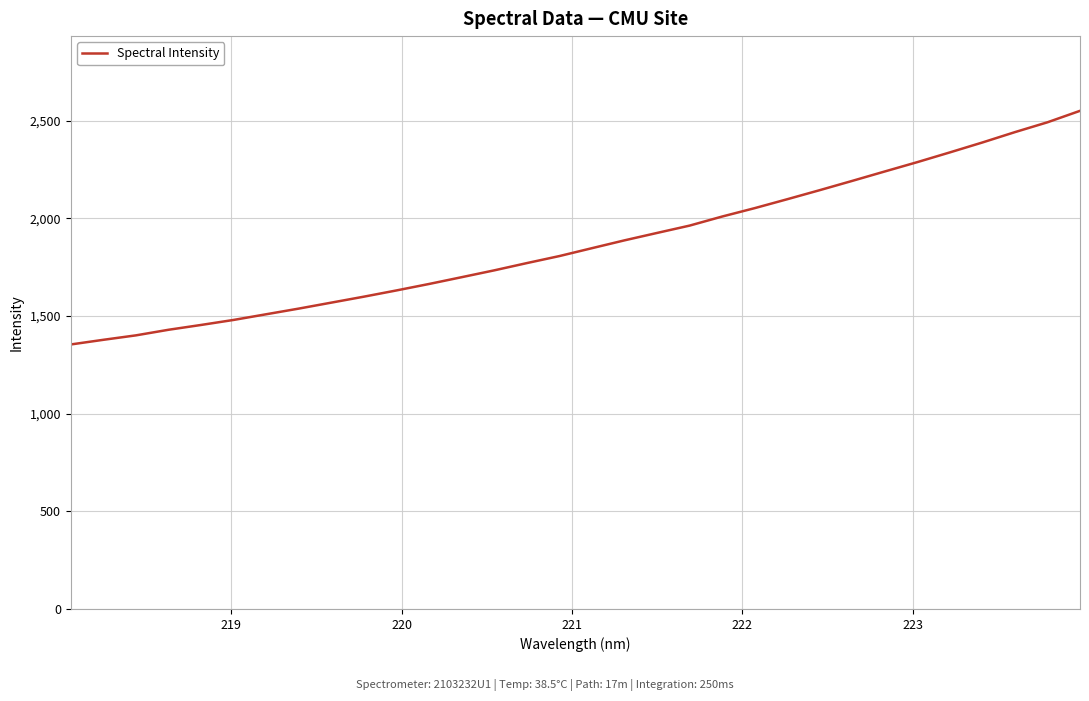

What is the smallest value displayed?

1354.6